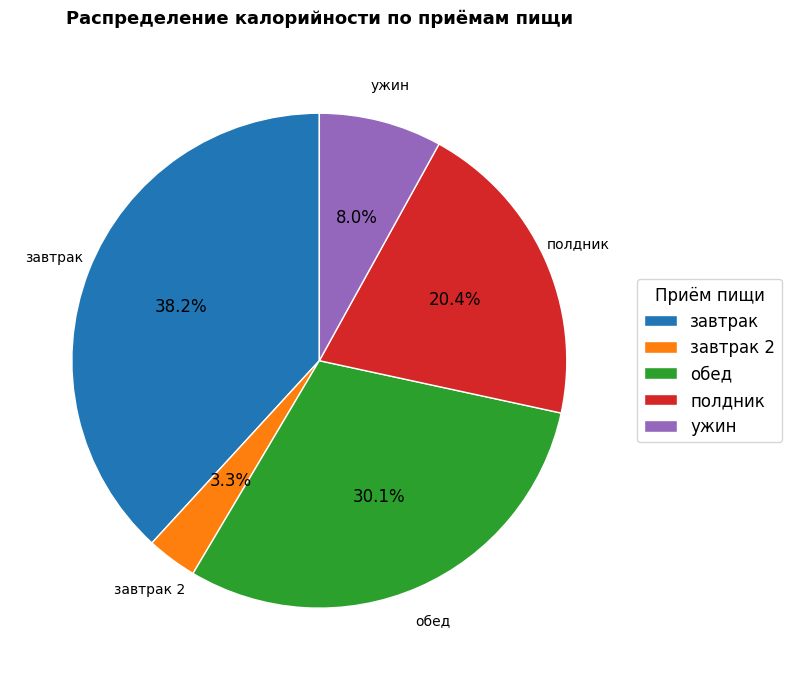

How many slices are in this pie chart?

5